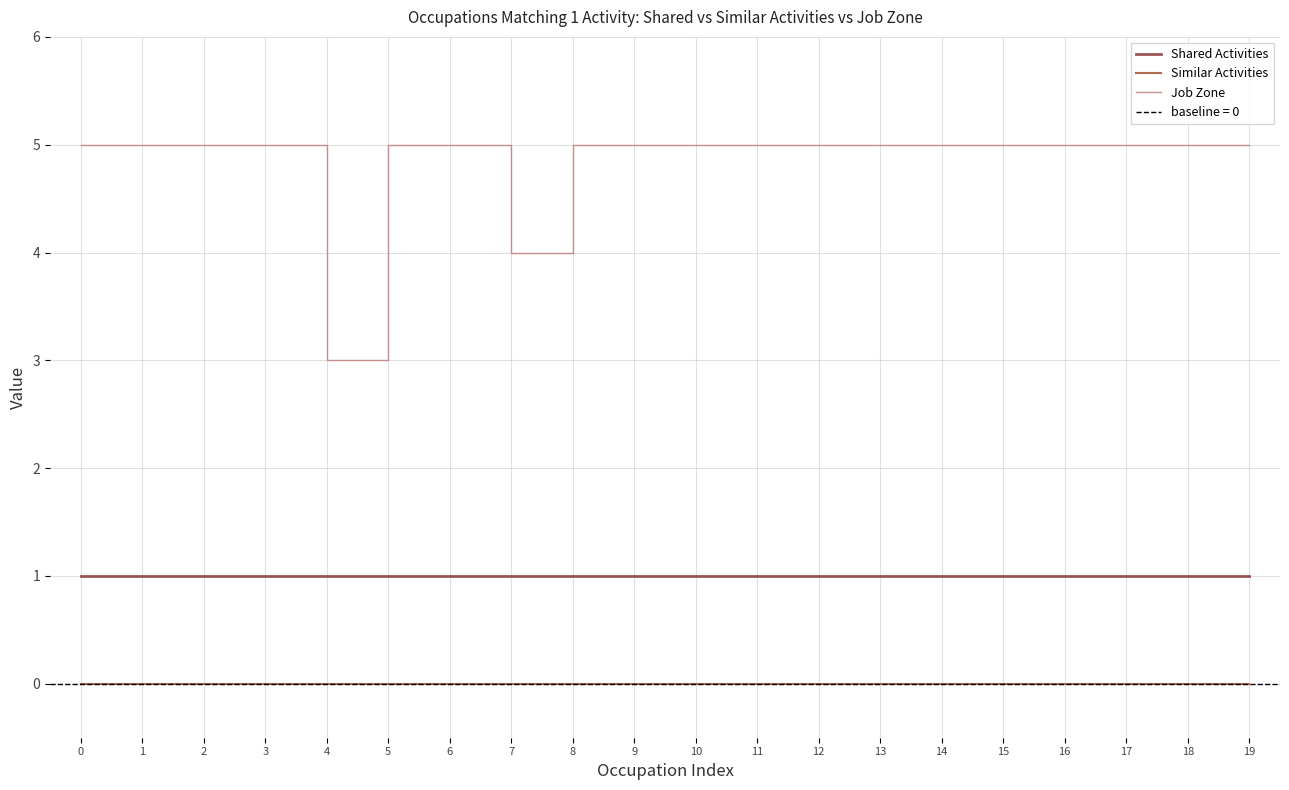

Between 7 and 19, which series saw the biggest shift?

Job Zone